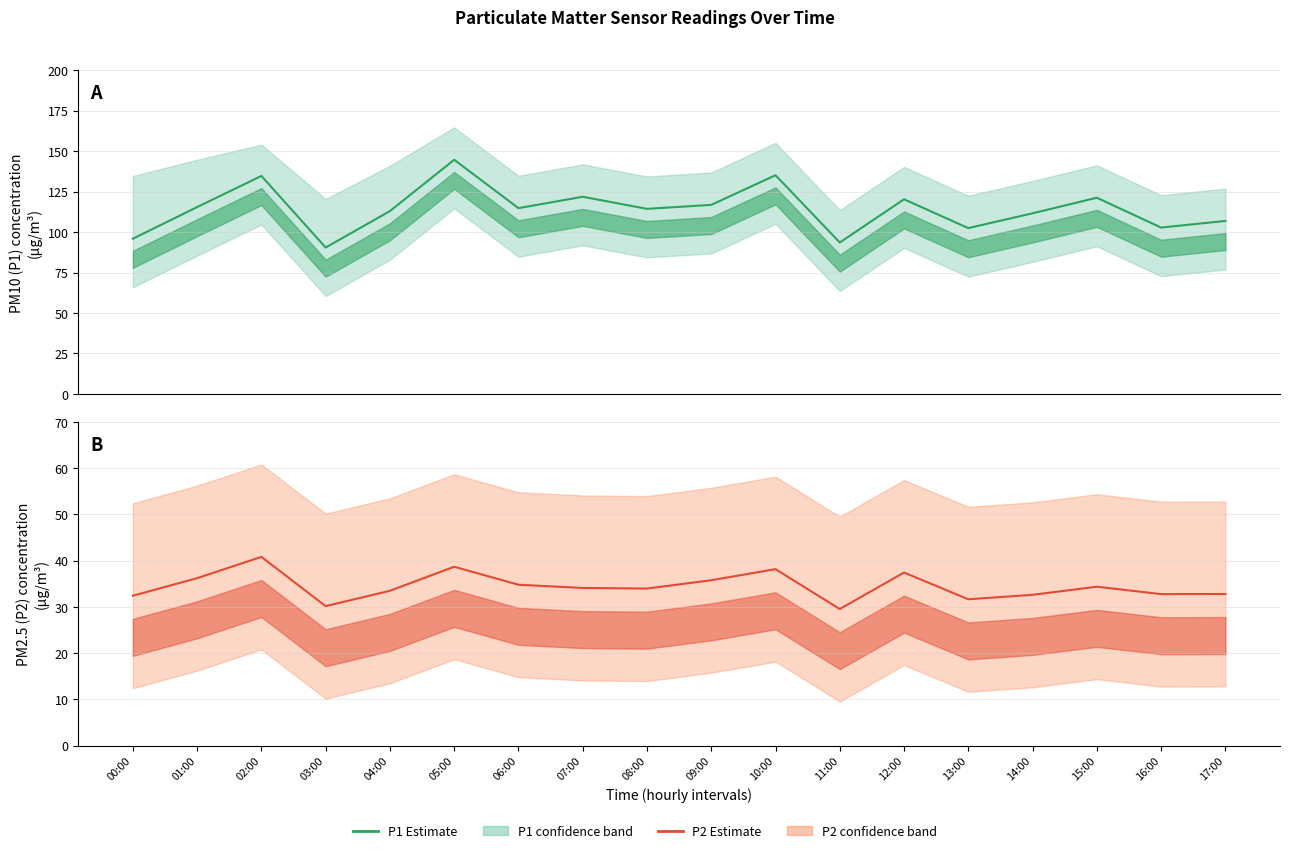

What is the value of the P1 (Estimate) point at the 14th from the left?

102.5